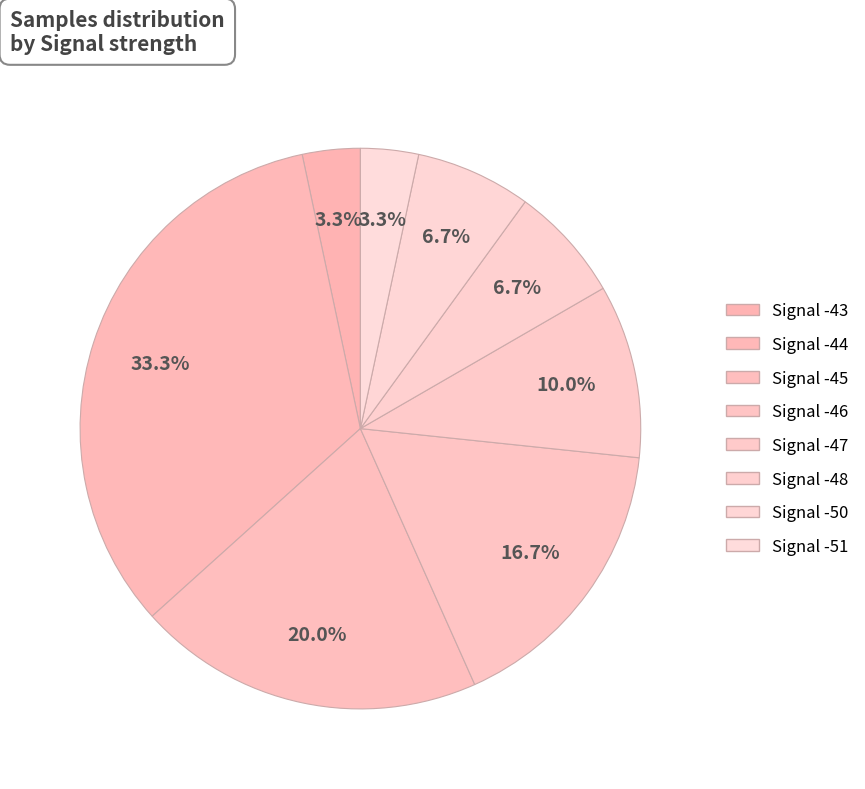

Count the number of slices in the pie.

8